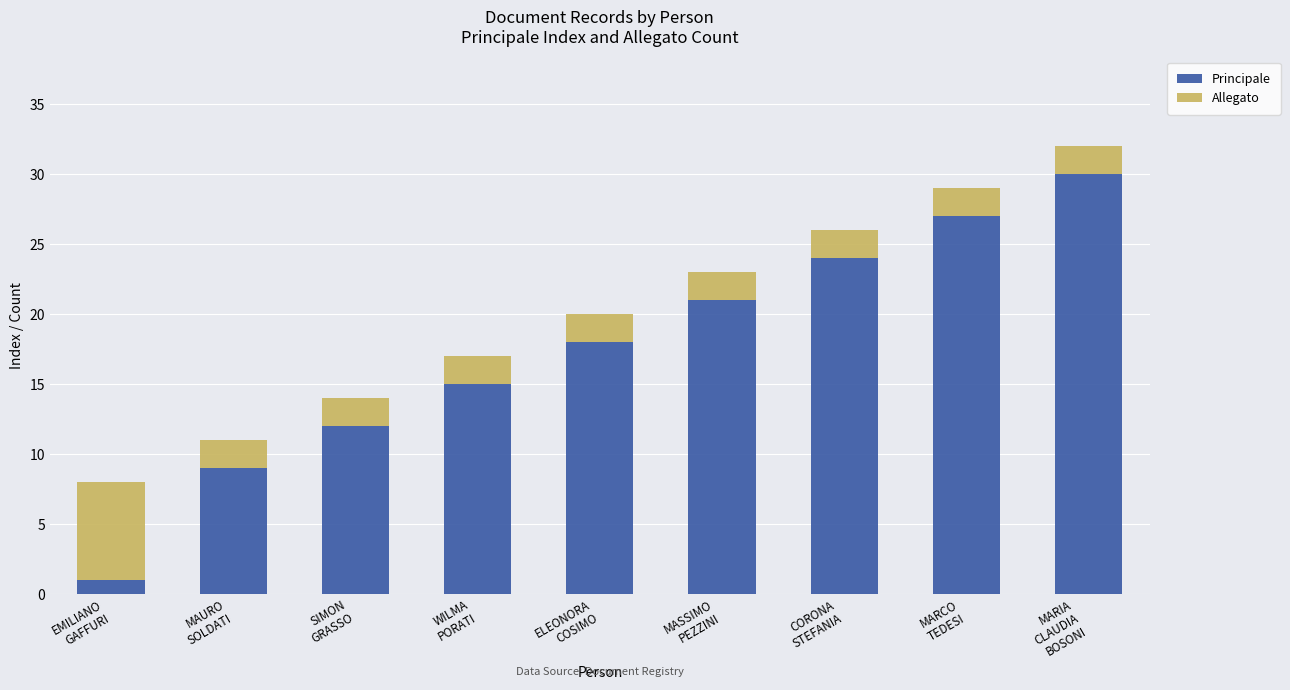

Reading left to right, list the values for the Principale series.

1	9	12	15	18	21	24	27	30